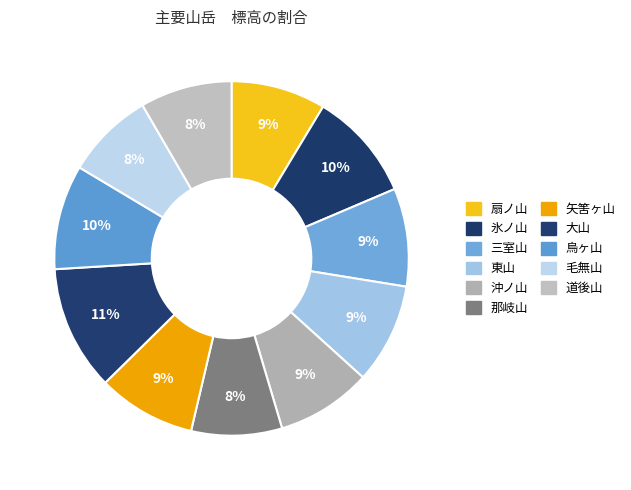

Which category has the biggest portion of the pie?

大山